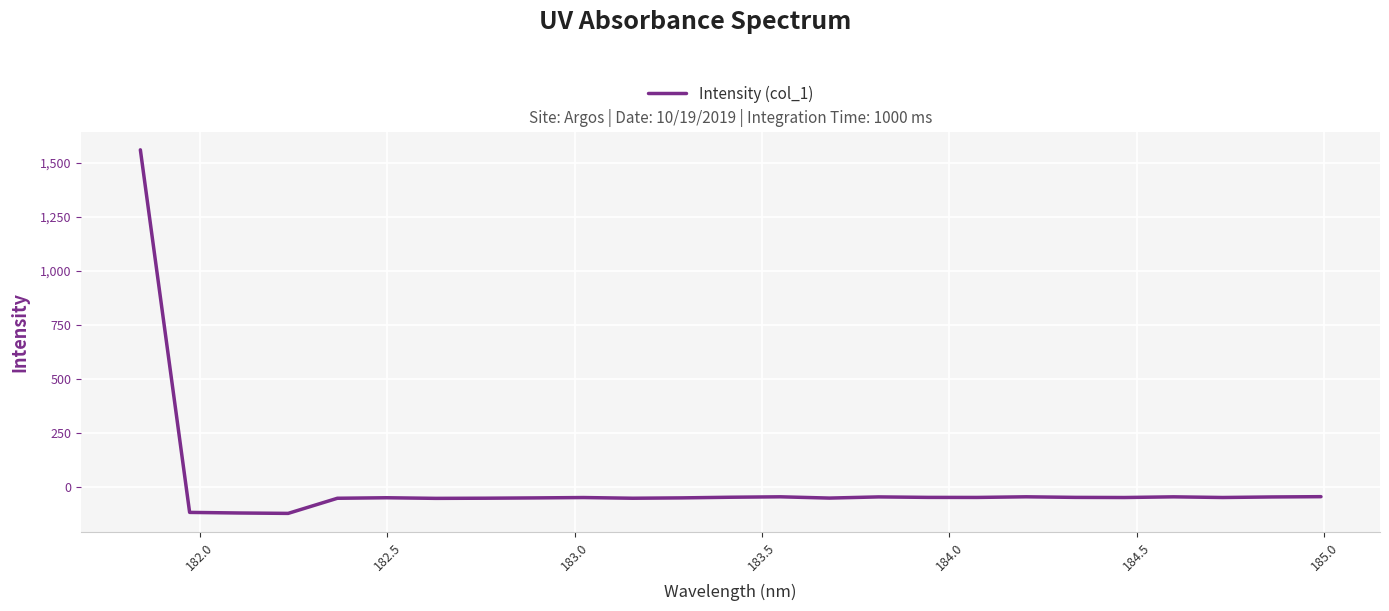

What is the maximum value shown in the chart?

1560.8